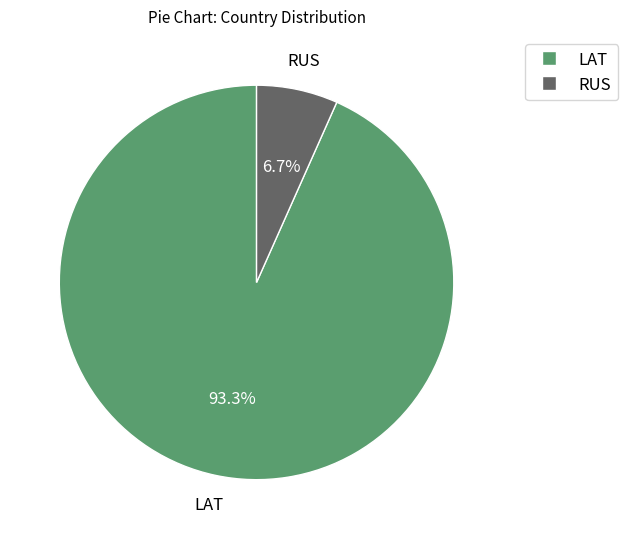

Between LAT and RUS, which is larger?

LAT